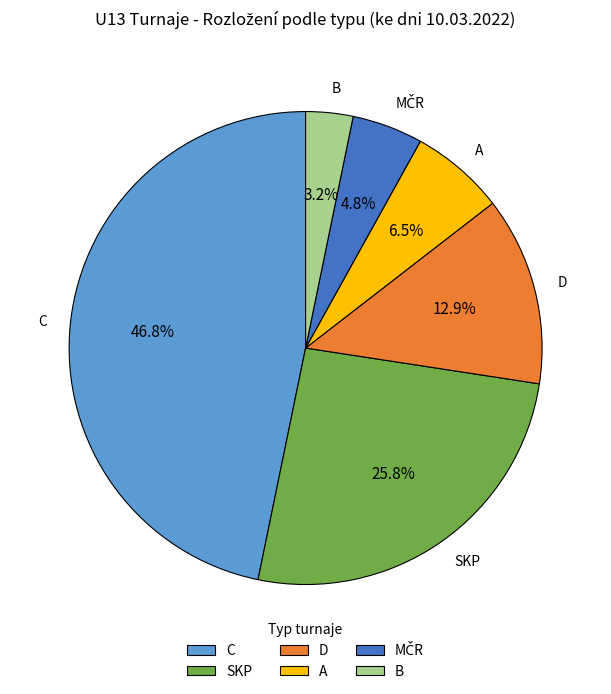

Which category has the smallest portion of the pie?

B